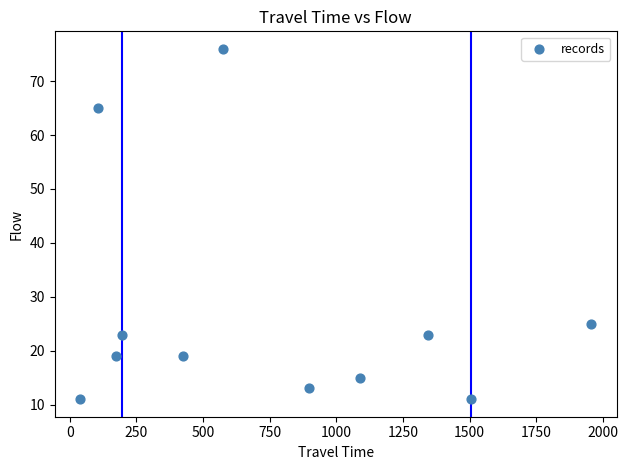

What is the range of X values (max minus min)?

1916